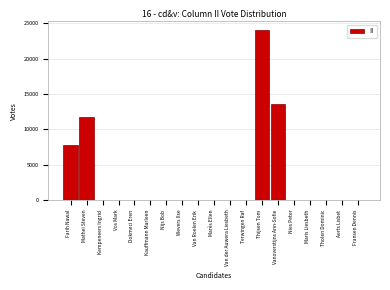

Reading left to right, what are all the values shown in this chart?

Farih Nawal=7716	Matheï Steven=11720	Kempeneers Ingrid=0	Vos Mark=0	Dokmeci Eren=0	Kauffmann Marleen=0	Nijs Bob=0	Wevers Ilse=0	Van Roelen Erik=0	Marès Ellen=0	Van der Auwera Liesbeth=0	Terwingen Raf=0	Thijsen Tom=24108	Vanoverstijns Ann-Sofie=13631	Nies Peter=0	Maris Liesbeth=0	Tholen Dominic=0	Aerts Lisbet=0	Fransen Dennis=0